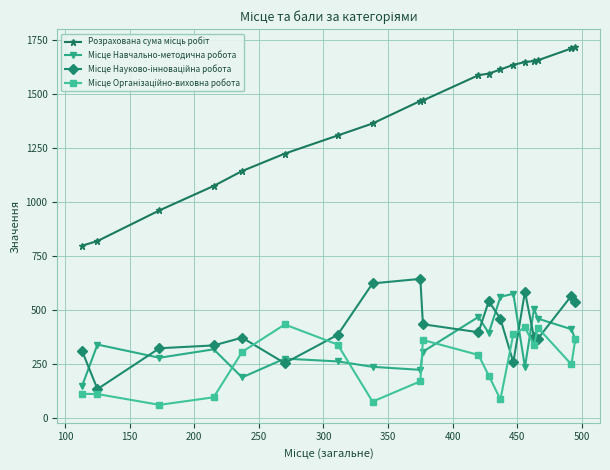

What is the smallest value displayed?

60.0